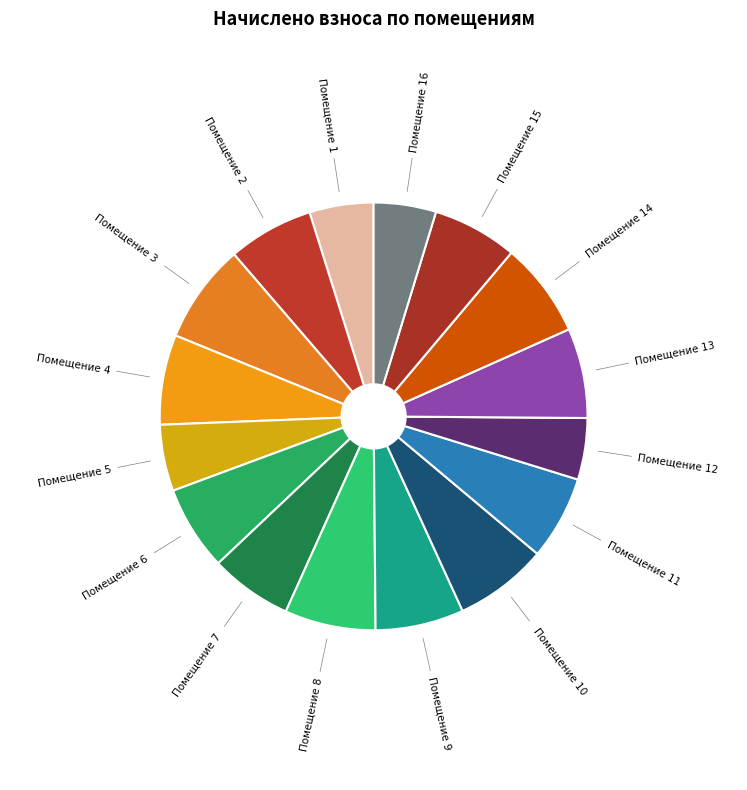

Is Помещение 5 the majority of the pie?

No